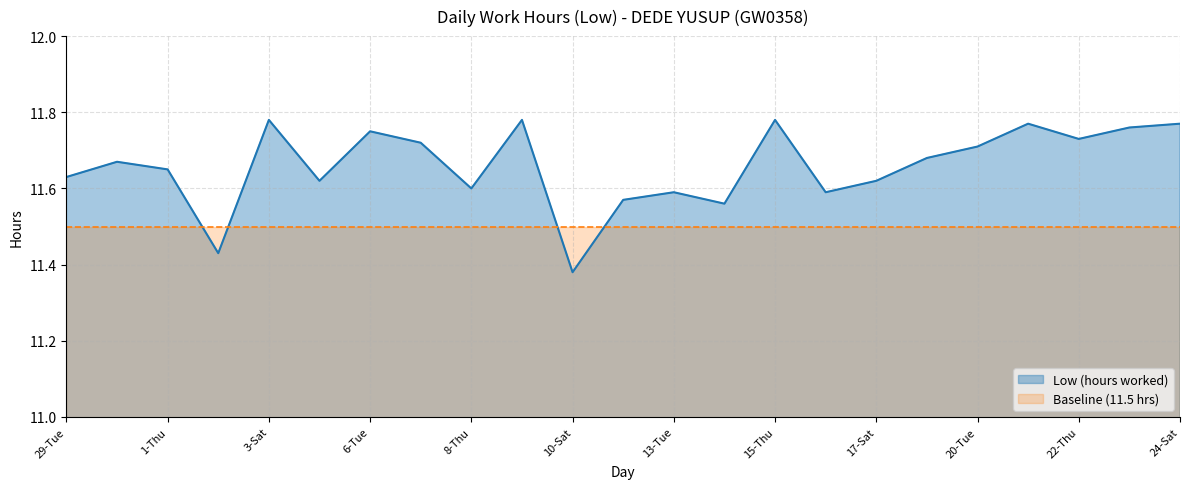

How many categories are shown in the chart?

23